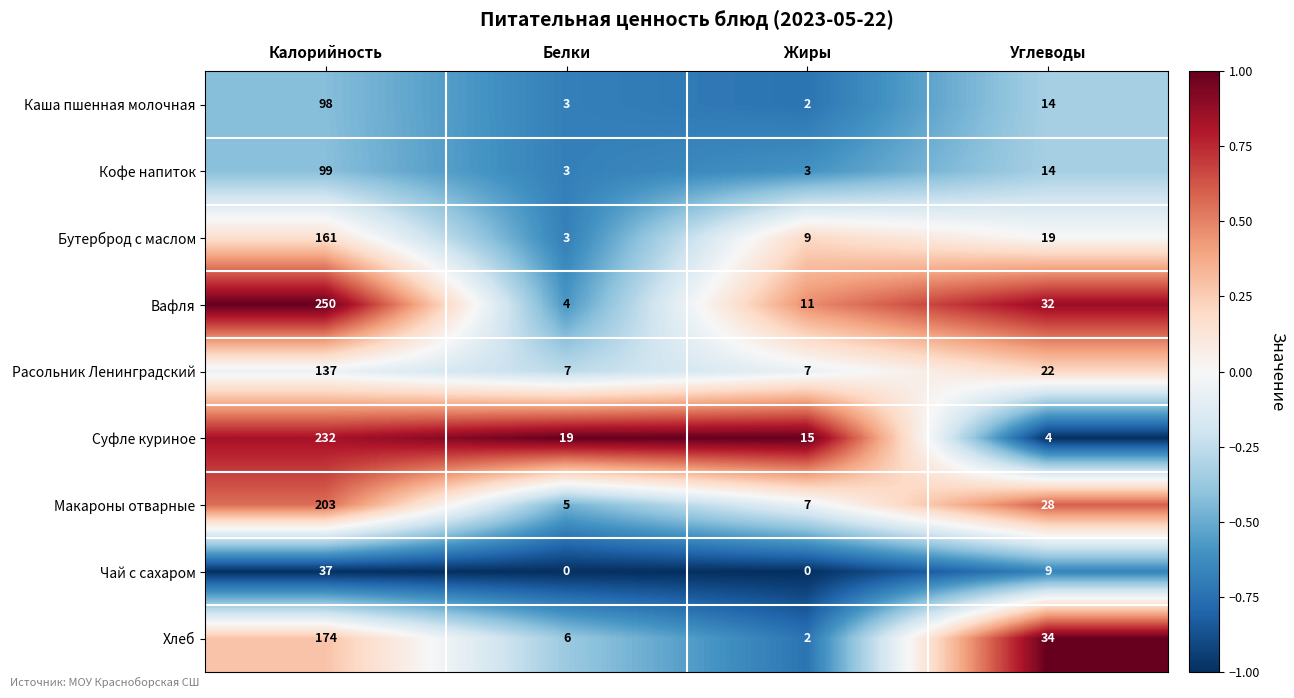

Which label corresponds to the largest value in the chart?

Калорийность